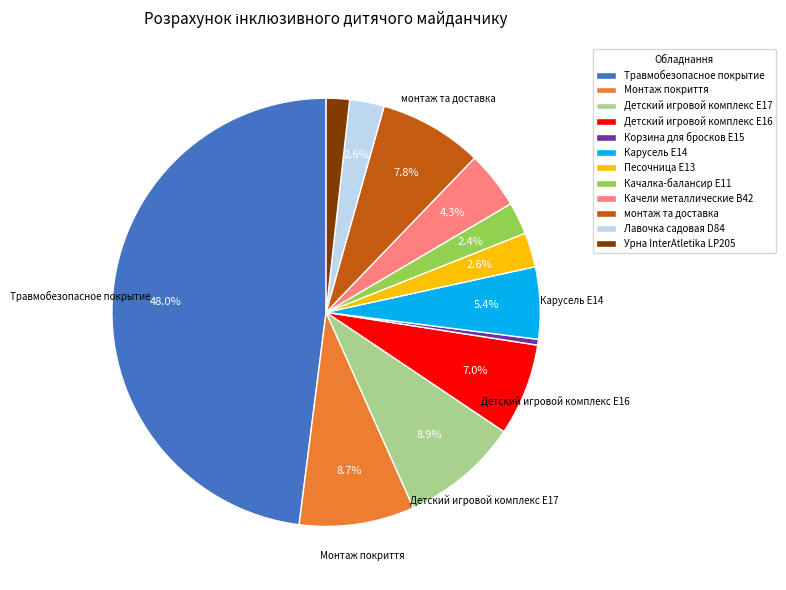

Which slice is the largest?

Травмобезопасное покрытие